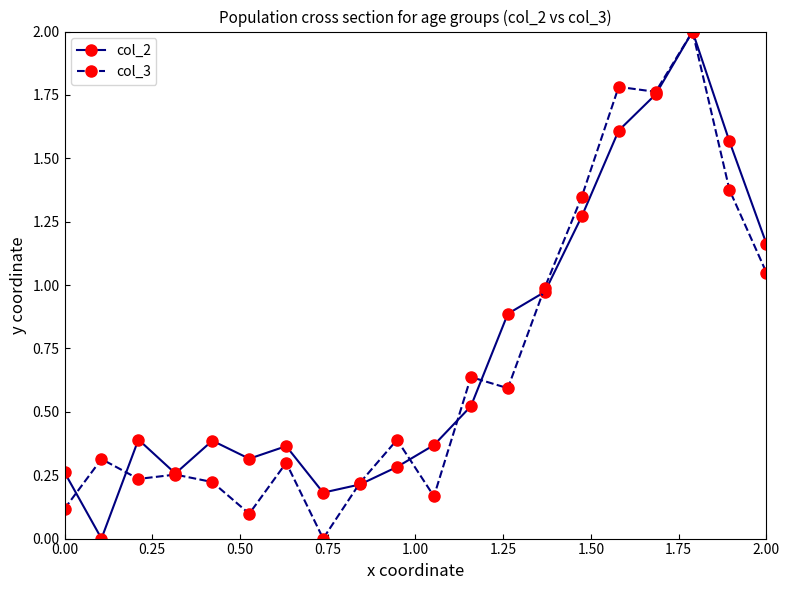

True or false: col_2 has more than 0 interior local peaks.

True